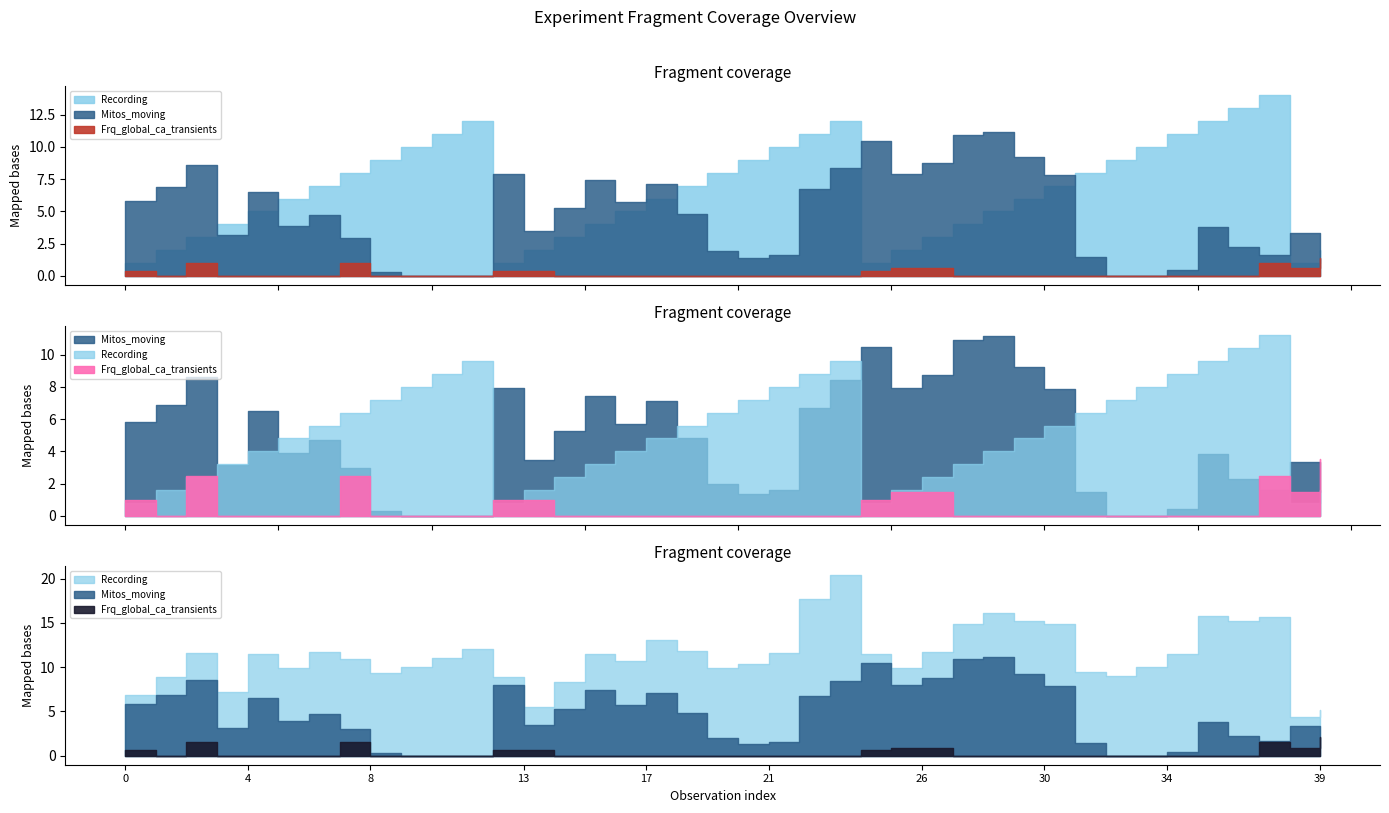

True or false: Mitos_moving has more than 0 interior local peaks.

True